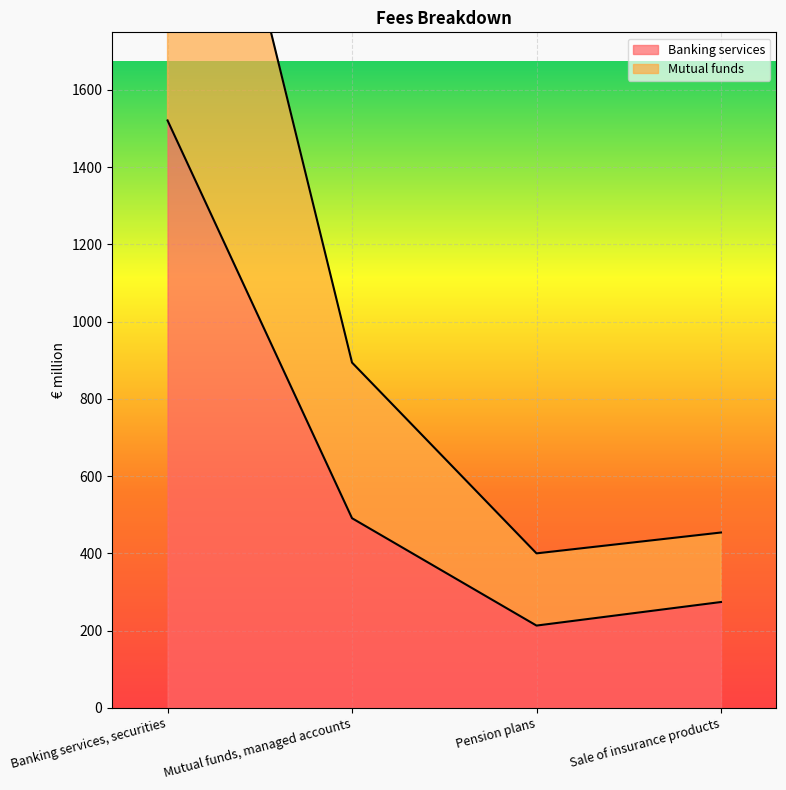

Which series has the largest range (max minus min)?

Mutual funds